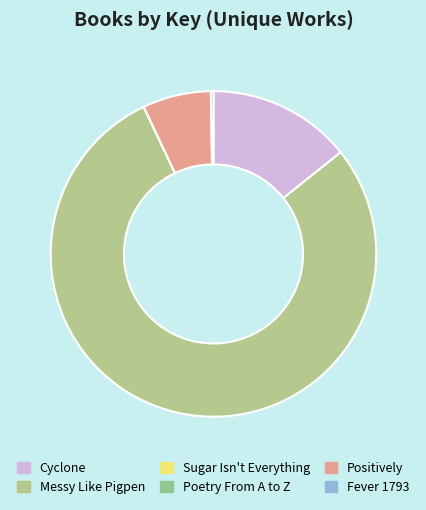

Combined, what portion of the pie is Fever 1793 and Positively?

7.0%